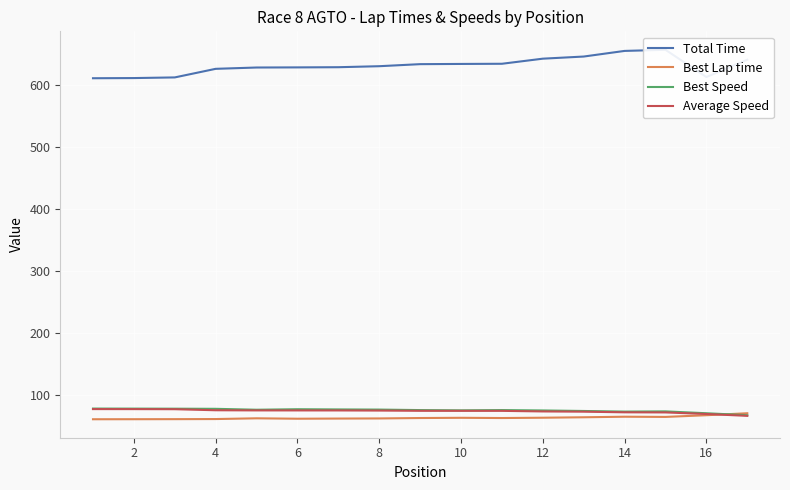

The value of Average Speed at 2 is 118.7. True or false?

False